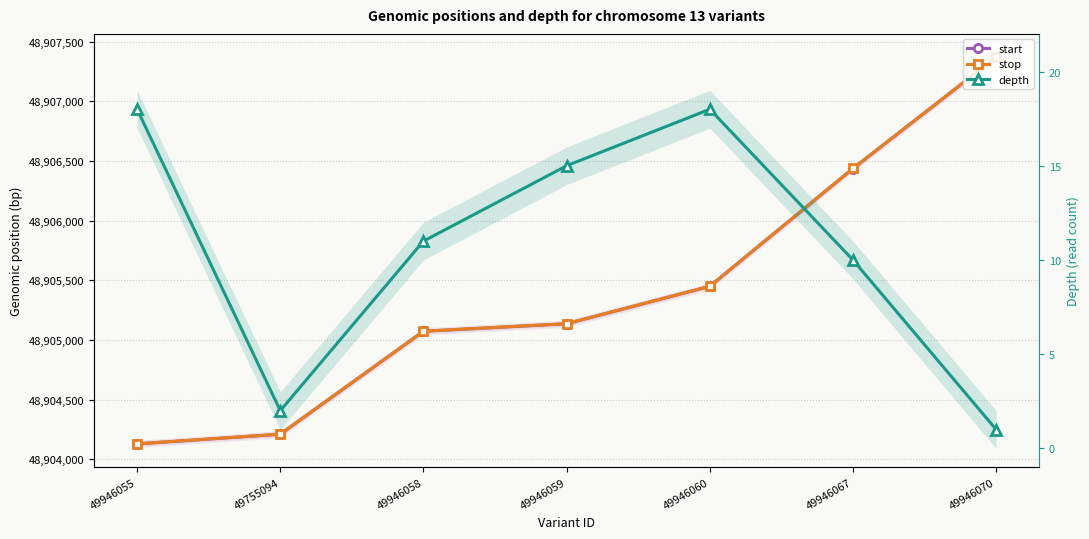

Where is depth nearest to the value 9?

49946067